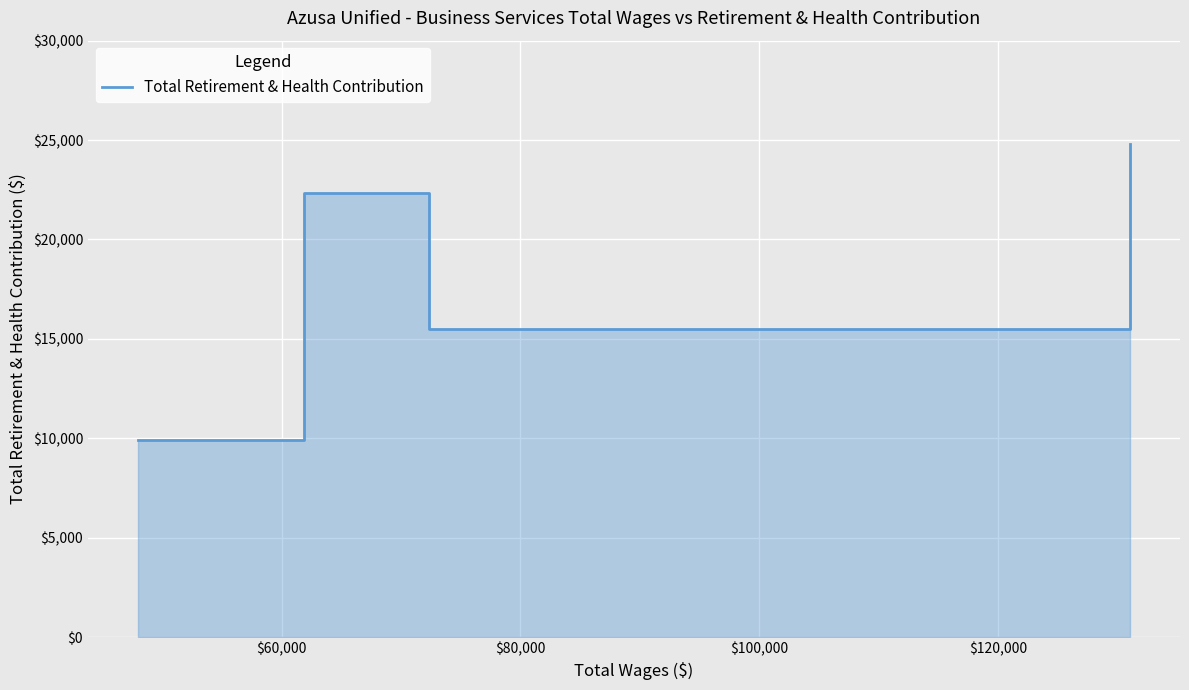

True or false: the data shows 30786 at $60,000.

False